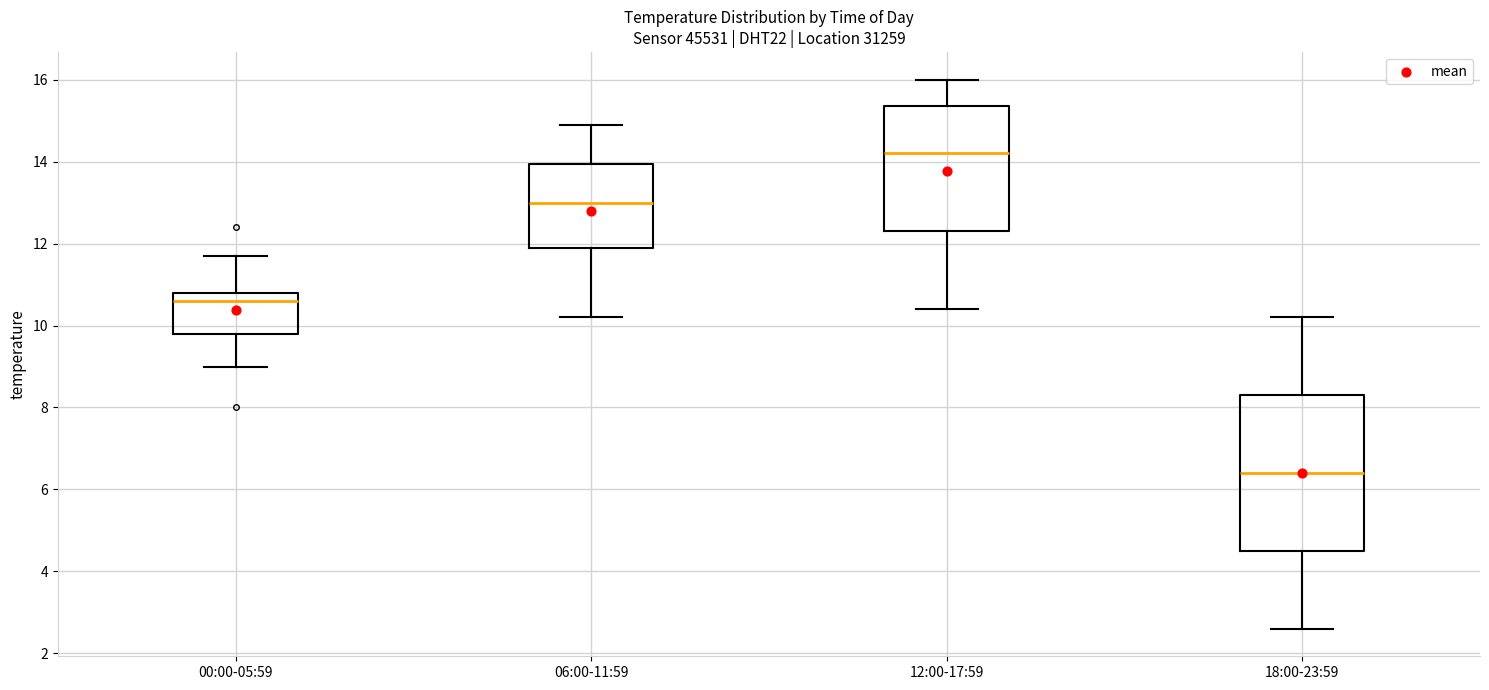

Where does the median line of the box for 06:00-11:59 sit on the y-axis? The values are not printed on the chart, so give them approximately, as read against the axis.

13.0